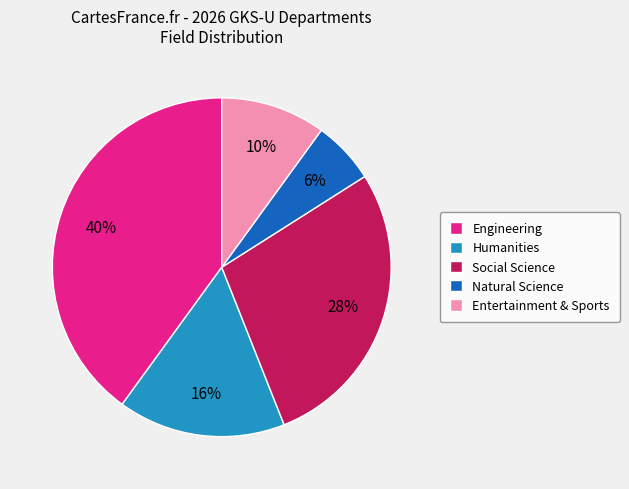

The Engineering slice represents 40% of the pie. True or false?

True